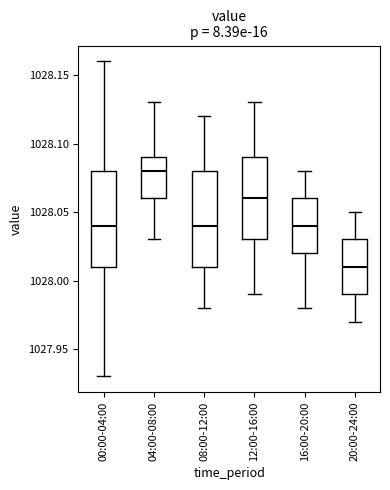

Which box has the highest median line?

04:00-08:00